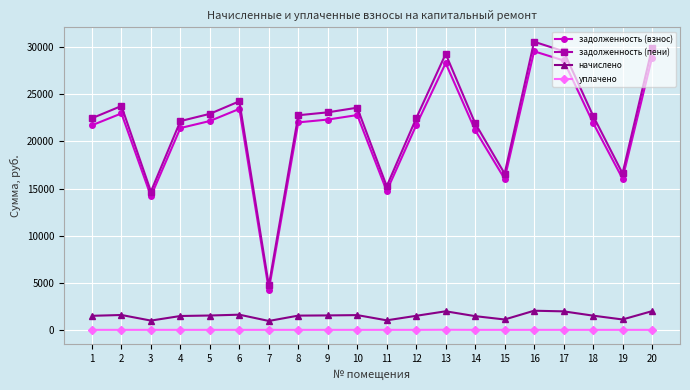

What is the minimum value for начислено?

944.8